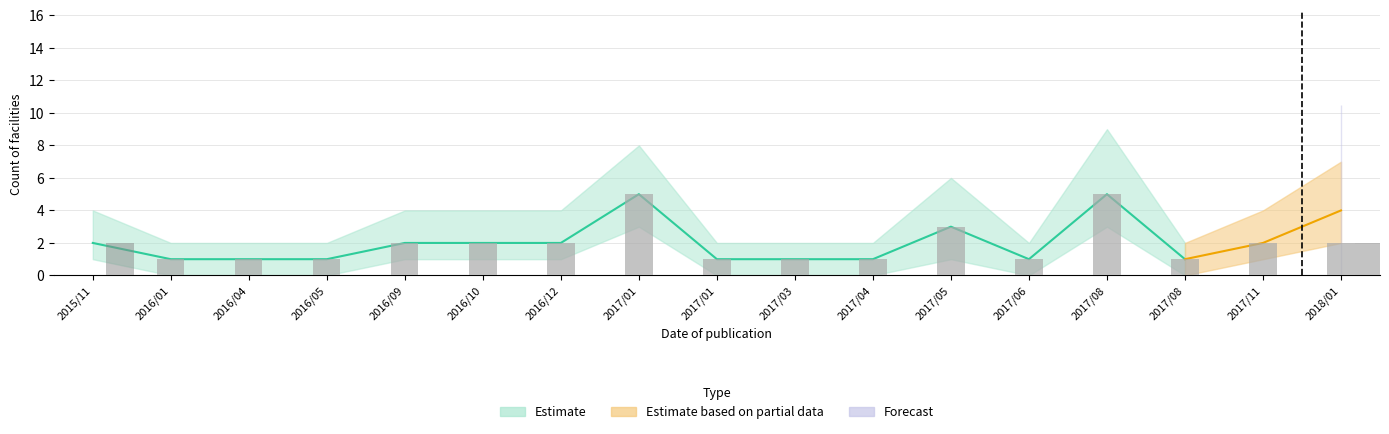

What is the spread (max minus min) of values at 2016/05?

1